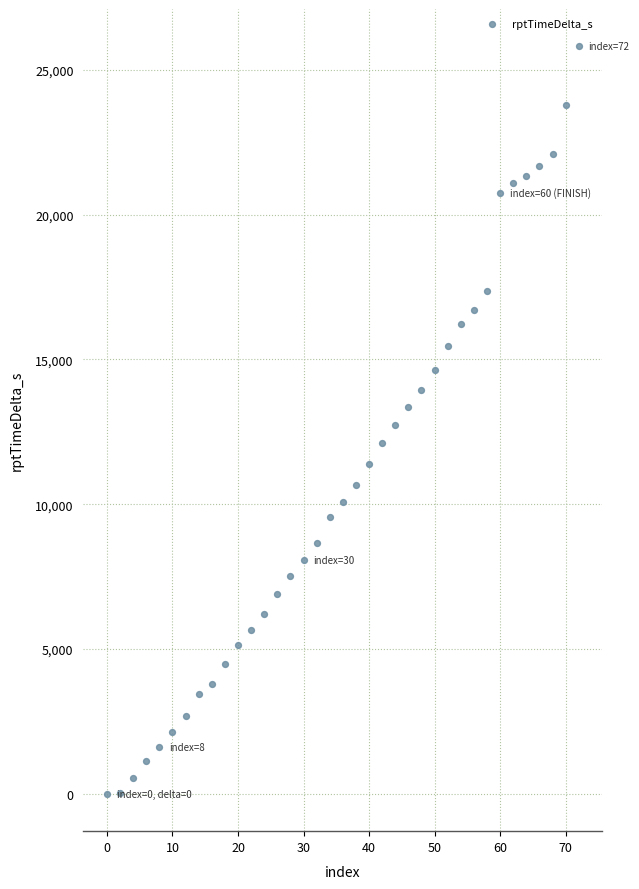

What is the range of X values (max minus min)?

72